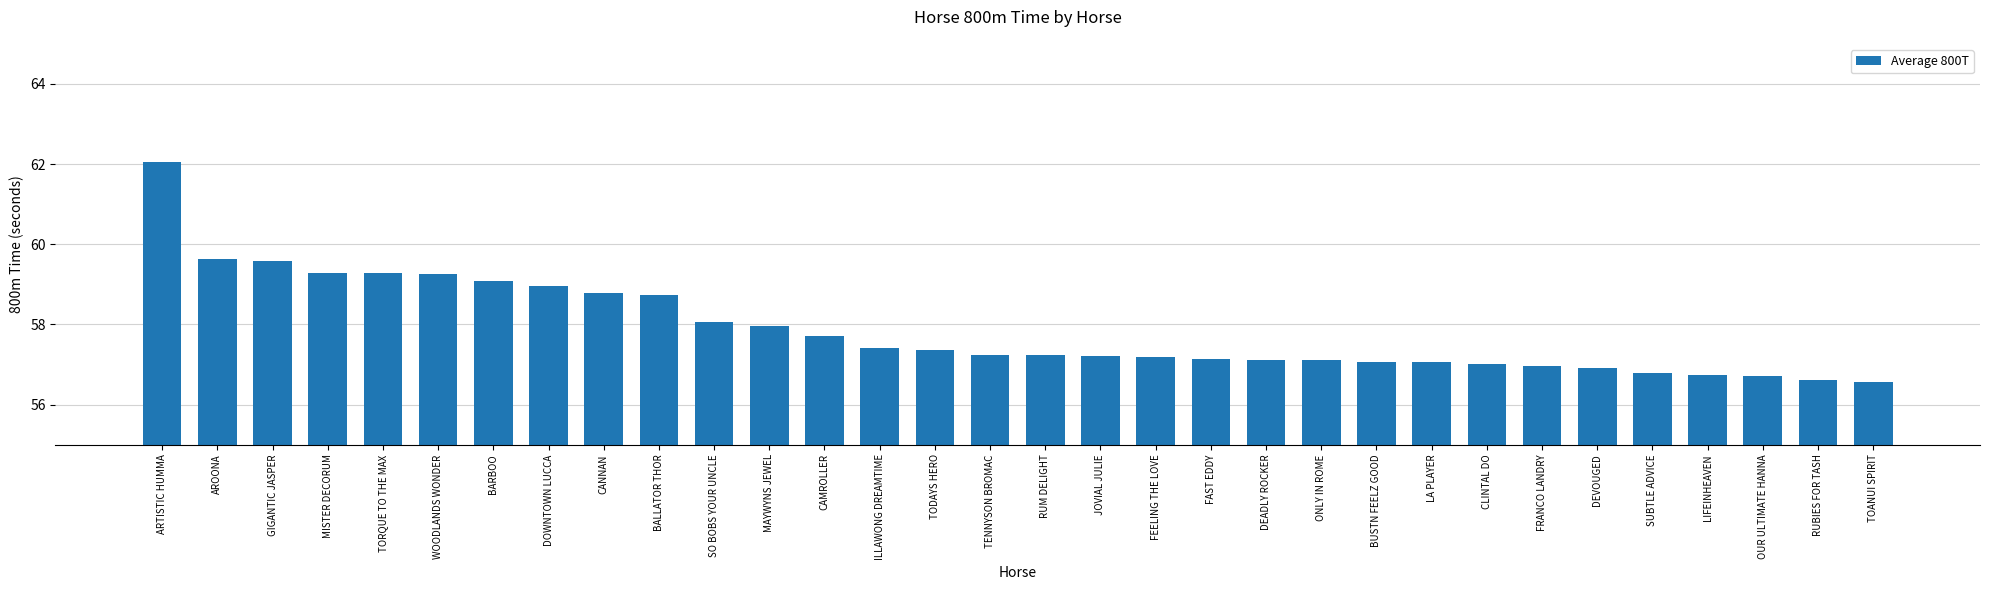

Are the bars horizontal?

No